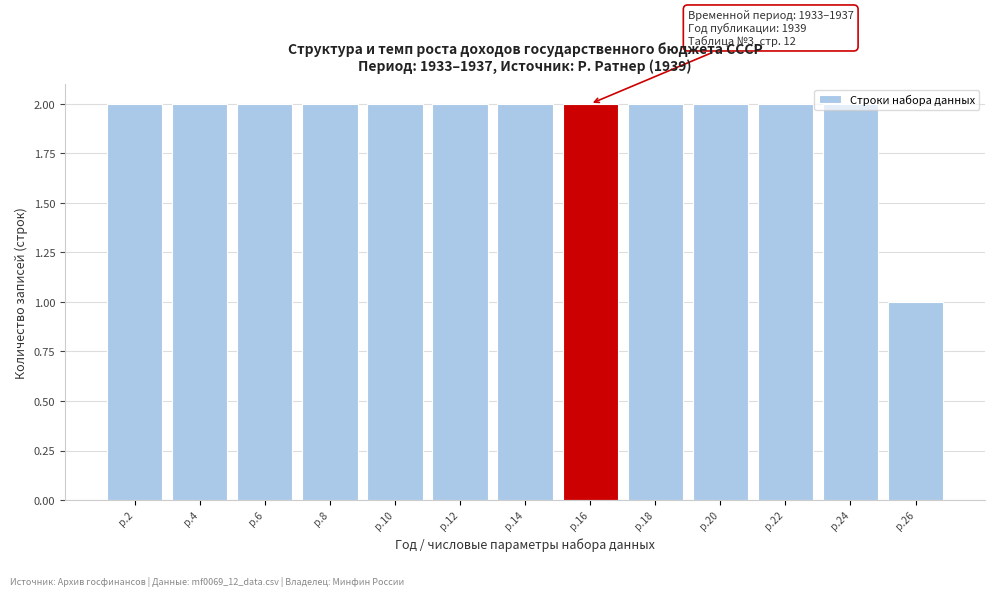

What is the ratio of the value at р.18 to the value at р.2?

1.0